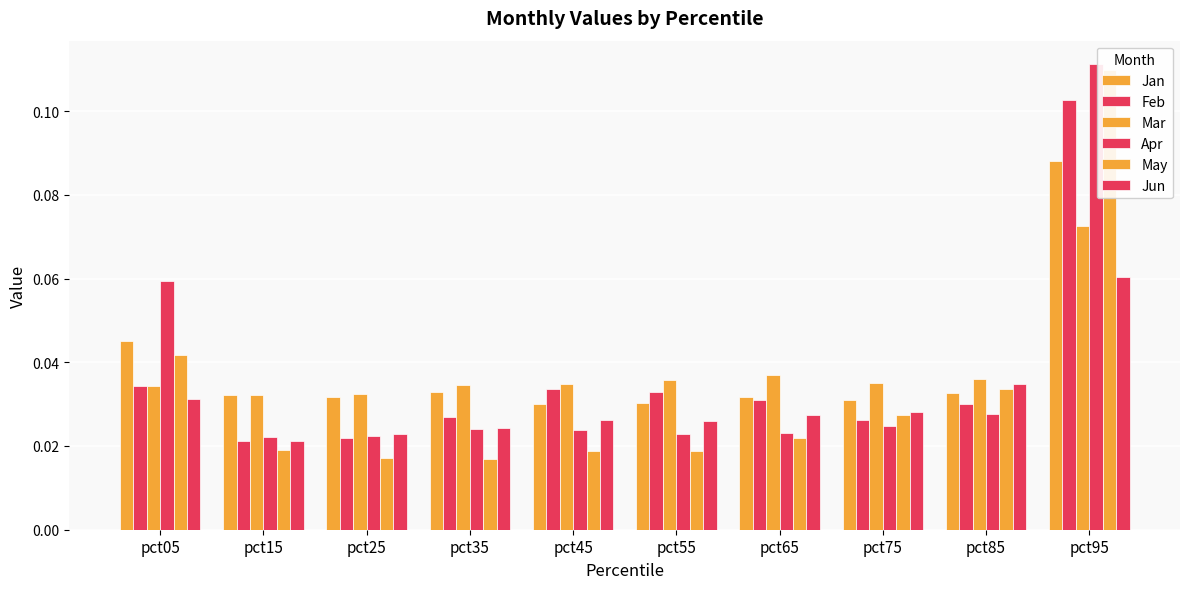

Is it true that Apr equals 0.0 at pct05?

False